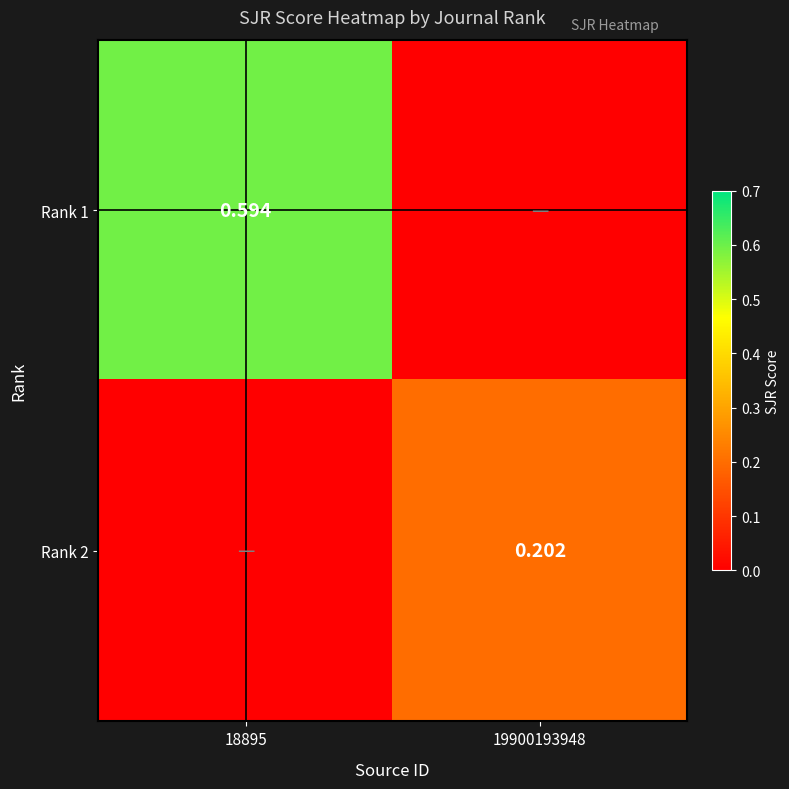

Is the value of Rank 2 at 19900193948 greater than the value of Rank 1 at 18895?

No